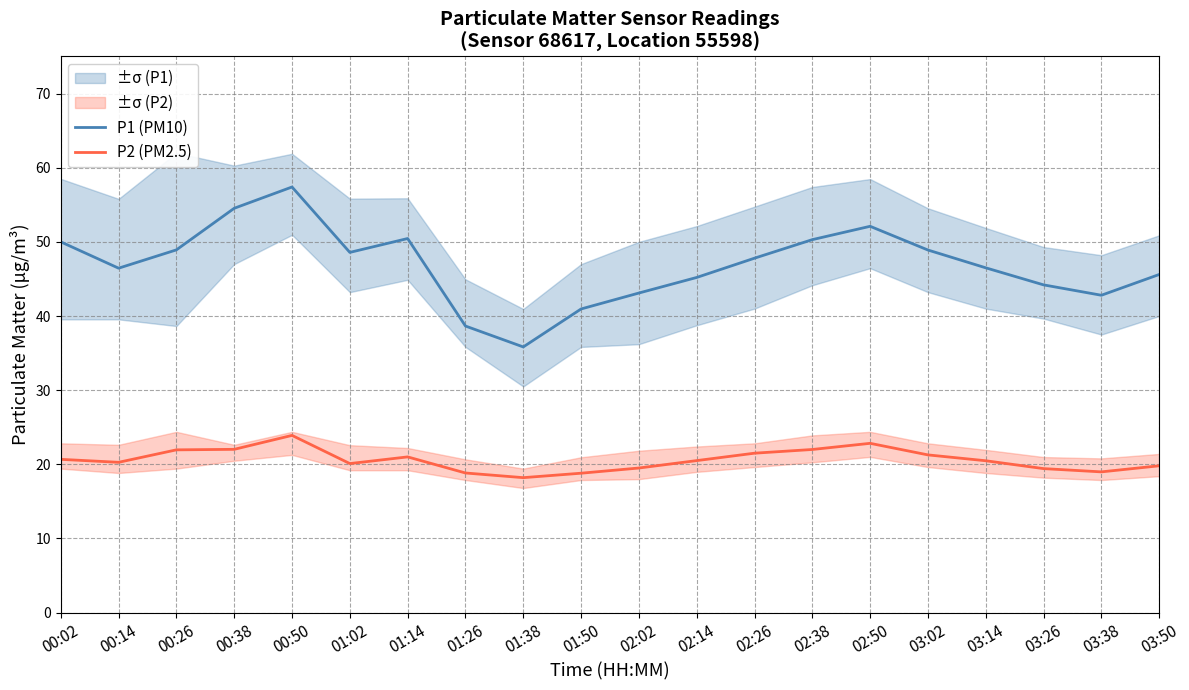

Rank the series by their average value, from lowest to highest.

P2 (PM2.5), P1 (PM10)